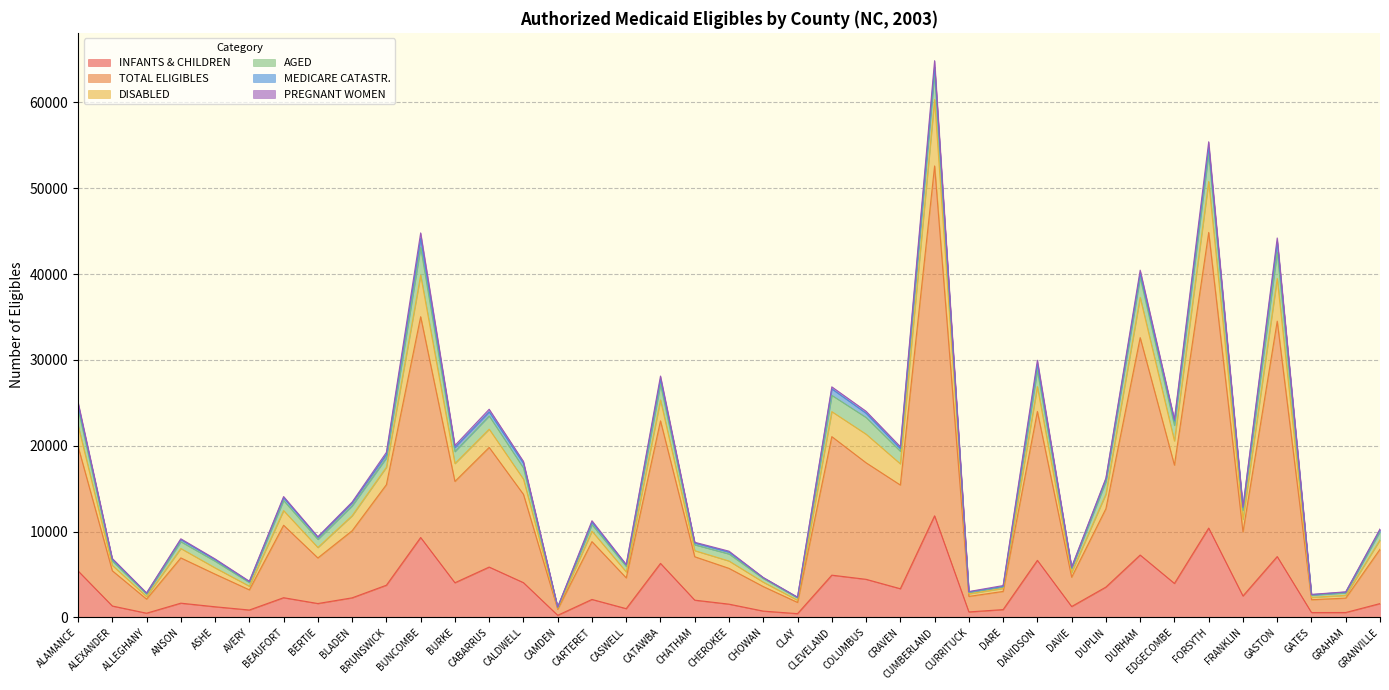

What is the smallest value displayed?

237